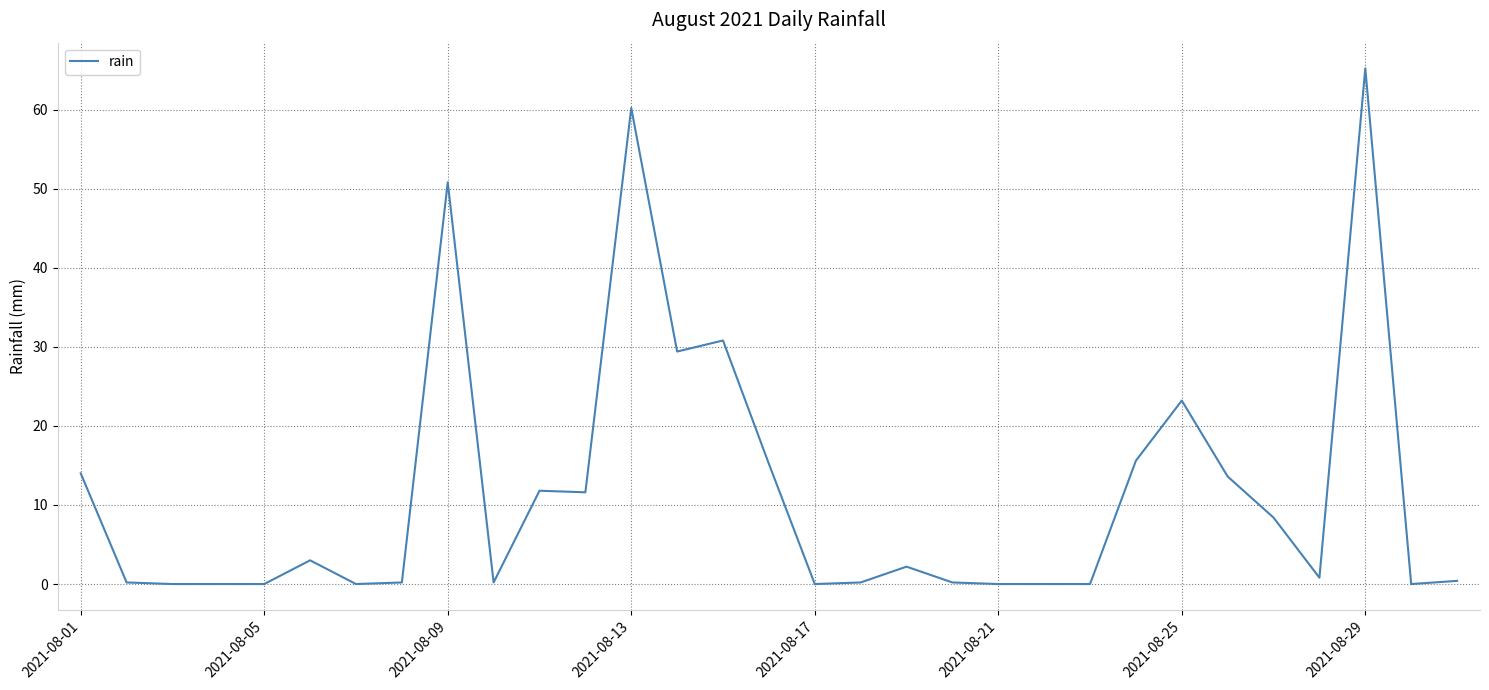

What is the maximum value shown in the chart?

65.2